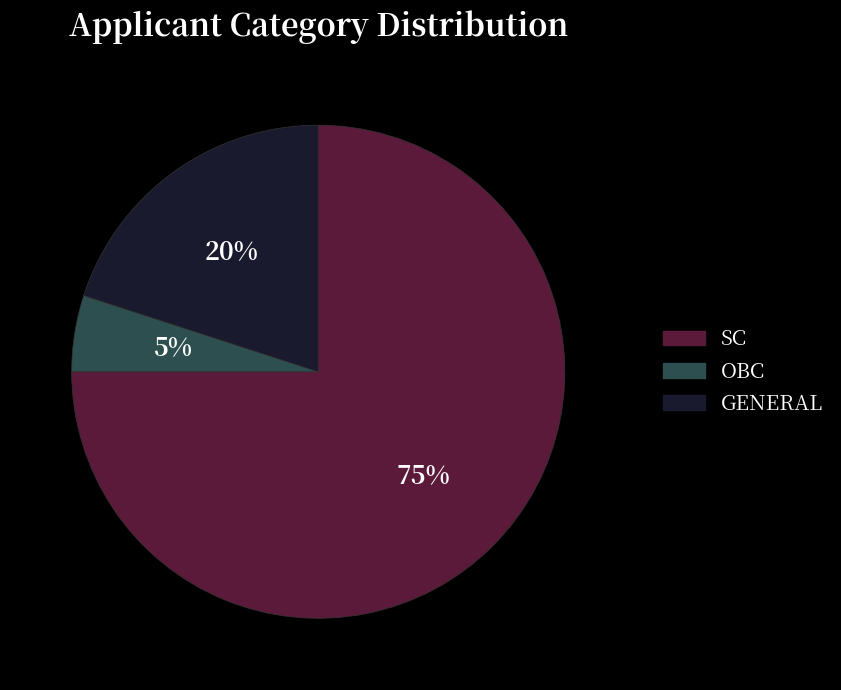

Is it true that OBC is 12% of the pie?

False